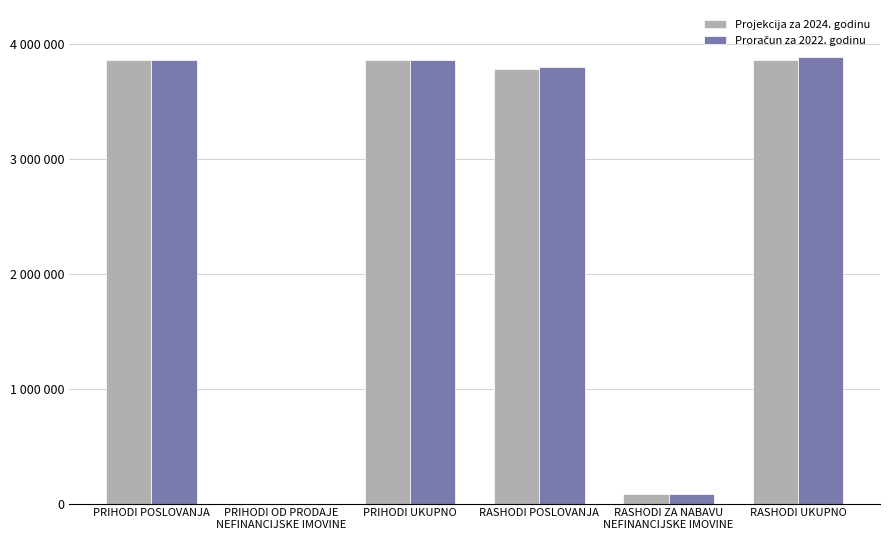

Does the chart contain stacked bars?

No